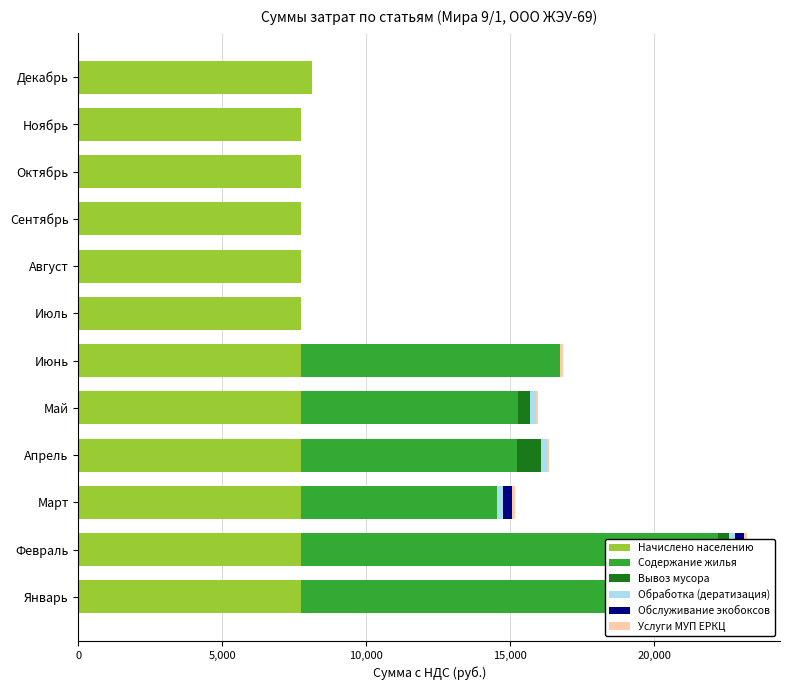

At how many categories does at least one series exceed 1333?

12